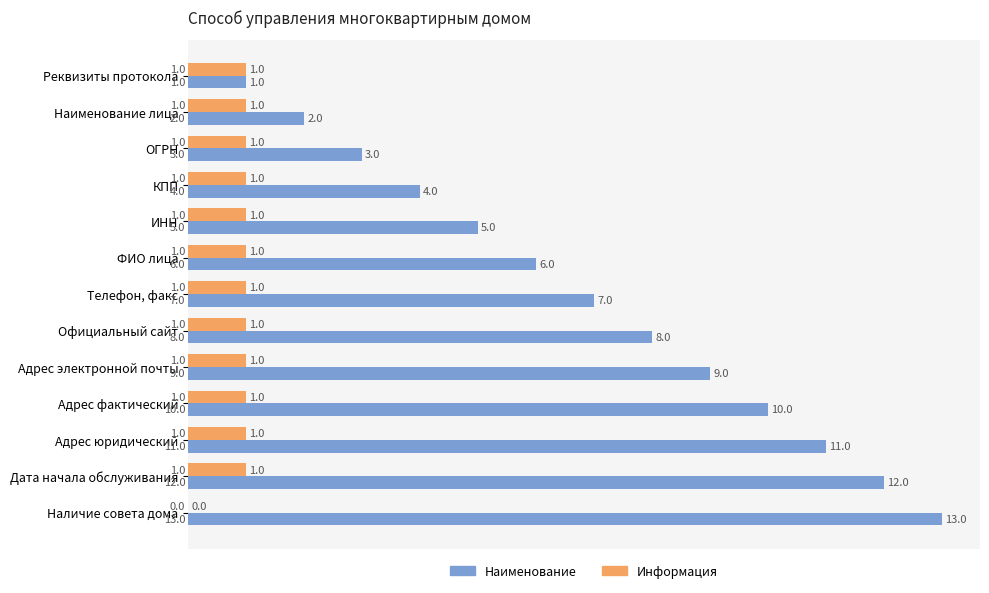

The value of Наименование at Дата начала обслуживания is 19. True or false?

False